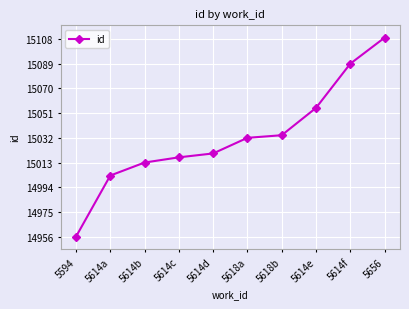

What is the ratio of the value at 5614c to the value at 5594?

1.0